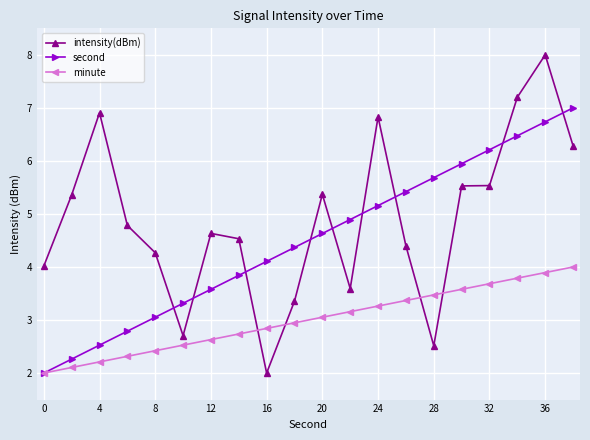

True or false: intensity(dBm) has more than 0 points higher than both neighbors.

True